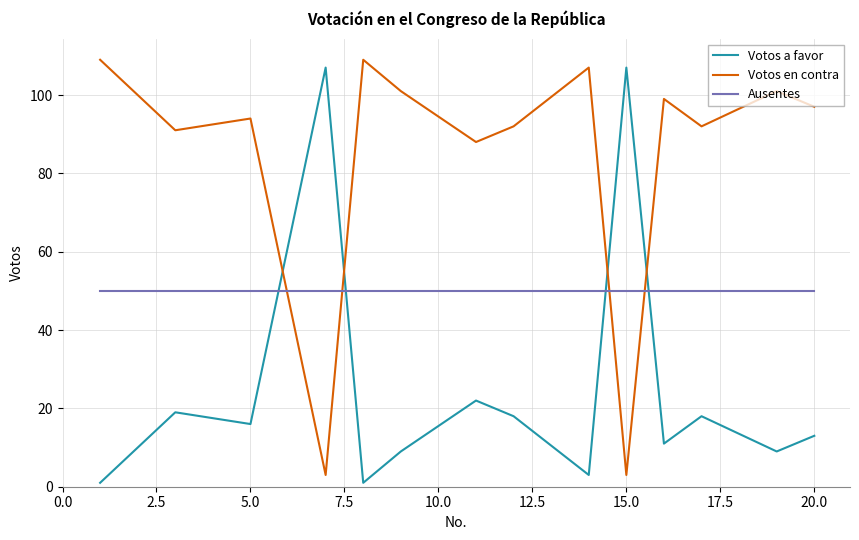

Which series has the largest total across all categories?

Votos en contra